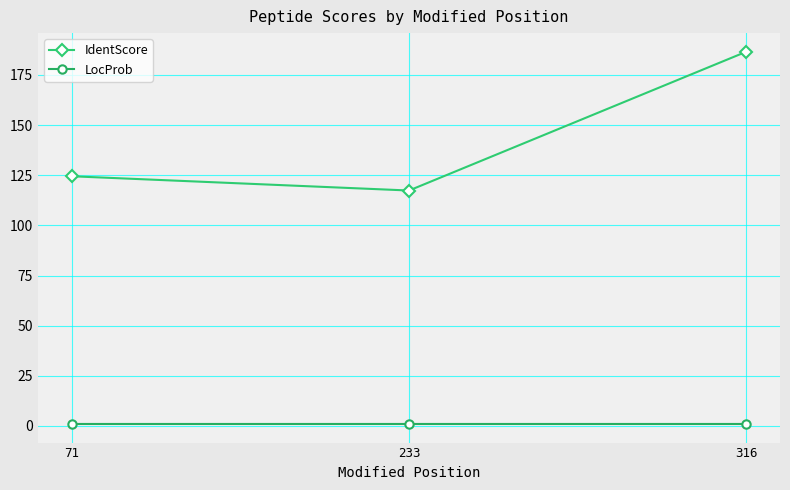

How many data points in LocProb are less than 1?

1